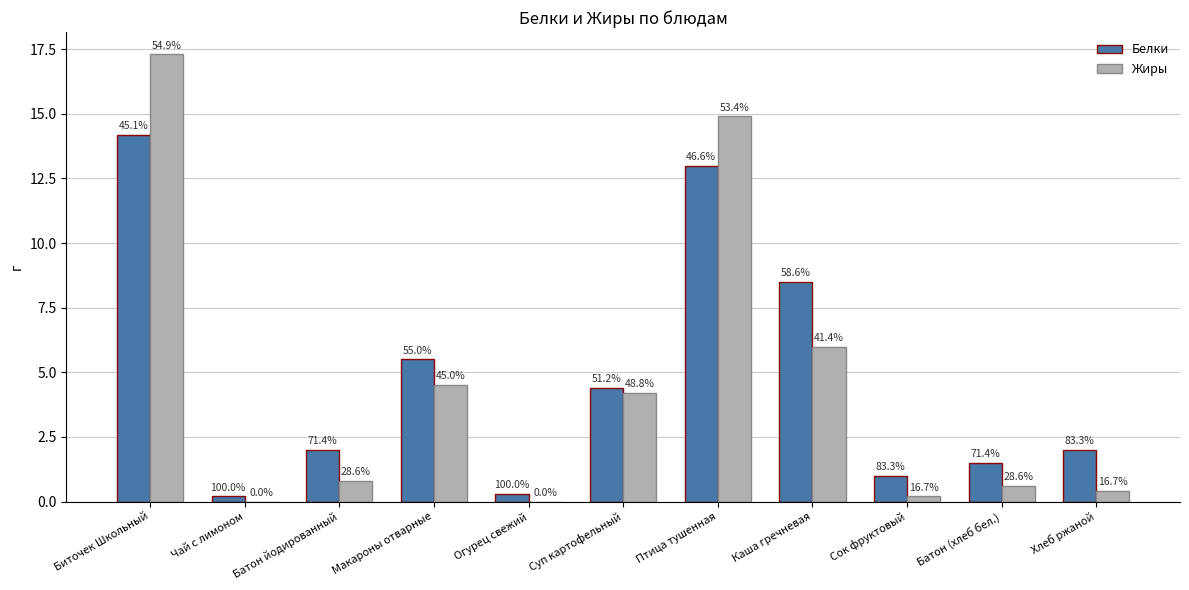

Where is Белки nearest to the value 7?

Макароны отварные